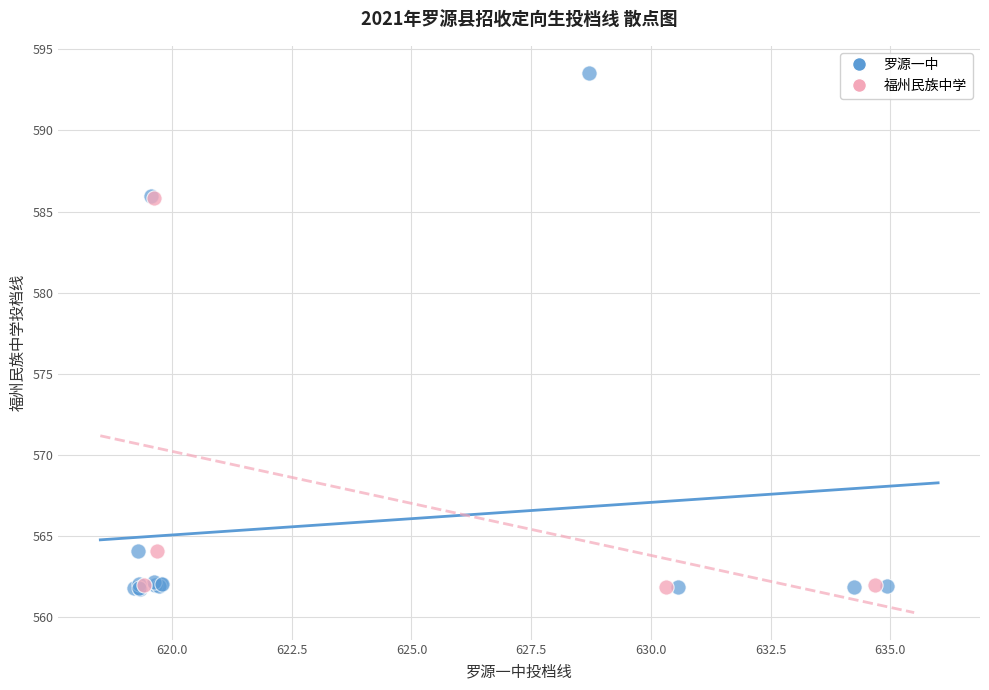

Which series has the widest spread of Y values?

罗源一中